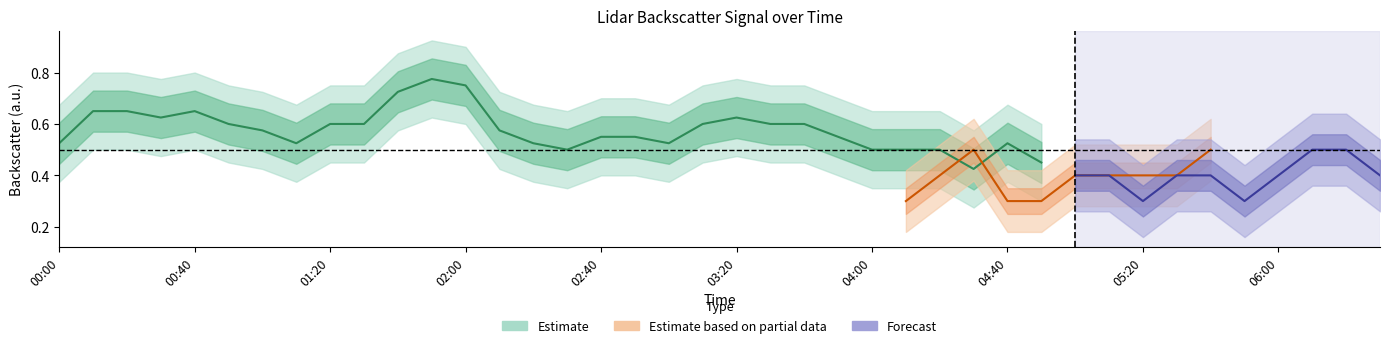

Between 2001/12/14 04:50 and 2001/12/14 06:00, which is larger?

2001/12/14 04:50